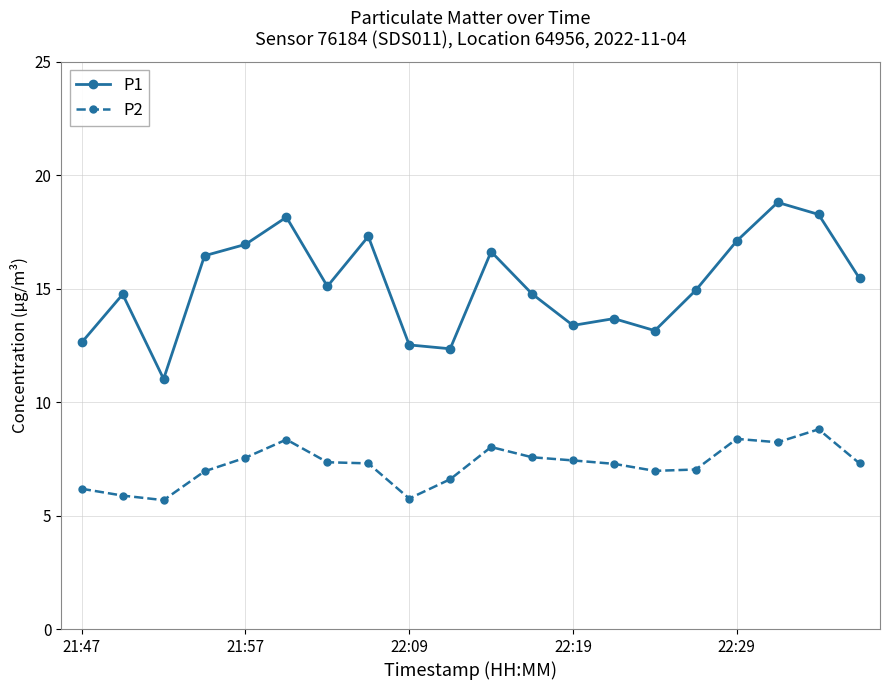

How many lines are shown in the chart?

2